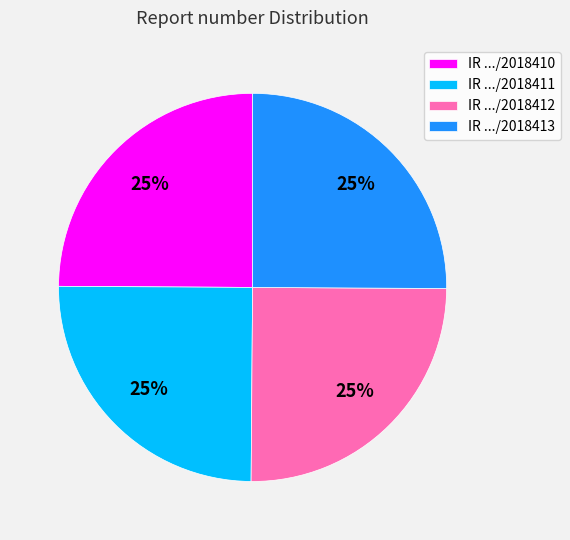

To the nearest percent, what is the combined percentage of IR .../2018411 and IR .../2018412?

50%